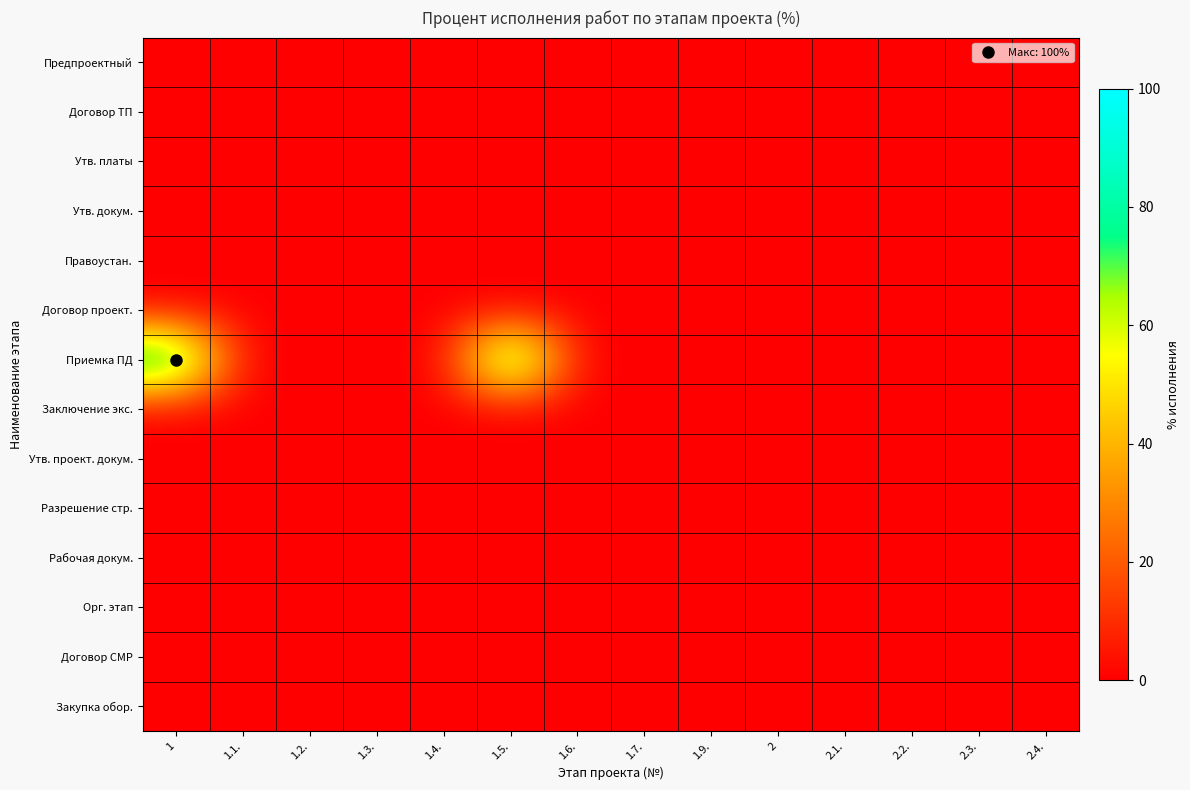

Reading left to right, what are all the values shown in this chart?

Предпроектный: 1=0	1.1.=0	1.2.=0	1.3.=0	1.4.=0	1.5.=0	1.6.=0	1.7.=0	1.9.=0	2=0	2.1.=0	2.2.=0	2.3.=0	2.4.=0
Договор ТП: 1=0	1.1.=0	1.2.=0	1.3.=0	1.4.=0	1.5.=0	1.6.=0	1.7.=0	1.9.=0	2=0	2.1.=0	2.2.=0	2.3.=0	2.4.=0
Утв. платы: 1=0	1.1.=0	1.2.=0	1.3.=0	1.4.=0	1.5.=0	1.6.=0	1.7.=0	1.9.=0	2=0	2.1.=0	2.2.=0	2.3.=0	2.4.=0
Утв. докум.: 1=0	1.1.=0	1.2.=0	1.3.=0	1.4.=0	1.5.=0	1.6.=0	1.7.=0	1.9.=0	2=0	2.1.=0	2.2.=0	2.3.=0	2.4.=0
Правоустан.: 1=0	1.1.=0	1.2.=0	1.3.=0	1.4.=0	1.5.=0	1.6.=0	1.7.=0	1.9.=0	2=0	2.1.=0	2.2.=0	2.3.=0	2.4.=0
Договор проект.: 1=0	1.1.=0	1.2.=0	1.3.=0	1.4.=0	1.5.=0	1.6.=0	1.7.=0	1.9.=0	2=0	2.1.=0	2.2.=0	2.3.=0	2.4.=0
Приемка ПД: 1=100	1.1.=0	1.2.=0	1.3.=0	1.4.=0	1.5.=100	1.6.=0	1.7.=0	1.9.=0	2=0	2.1.=0	2.2.=0	2.3.=0	2.4.=0
Заключение экс.: 1=0	1.1.=0	1.2.=0	1.3.=0	1.4.=0	1.5.=0	1.6.=0	1.7.=0	1.9.=0	2=0	2.1.=0	2.2.=0	2.3.=0	2.4.=0
Утв. проект. докум.: 1=0	1.1.=0	1.2.=0	1.3.=0	1.4.=0	1.5.=0	1.6.=0	1.7.=0	1.9.=0	2=0	2.1.=0	2.2.=0	2.3.=0	2.4.=0
Разрешение стр.: 1=0	1.1.=0	1.2.=0	1.3.=0	1.4.=0	1.5.=0	1.6.=0	1.7.=0	1.9.=0	2=0	2.1.=0	2.2.=0	2.3.=0	2.4.=0
Рабочая докум.: 1=0	1.1.=0	1.2.=0	1.3.=0	1.4.=0	1.5.=0	1.6.=0	1.7.=0	1.9.=0	2=0	2.1.=0	2.2.=0	2.3.=0	2.4.=0
Орг. этап: 1=0	1.1.=0	1.2.=0	1.3.=0	1.4.=0	1.5.=0	1.6.=0	1.7.=0	1.9.=0	2=0	2.1.=0	2.2.=0	2.3.=0	2.4.=0
Договор СМР: 1=0	1.1.=0	1.2.=0	1.3.=0	1.4.=0	1.5.=0	1.6.=0	1.7.=0	1.9.=0	2=0	2.1.=0	2.2.=0	2.3.=0	2.4.=0
Закупка обор.: 1=0	1.1.=0	1.2.=0	1.3.=0	1.4.=0	1.5.=0	1.6.=0	1.7.=0	1.9.=0	2=0	2.1.=0	2.2.=0	2.3.=0	2.4.=0